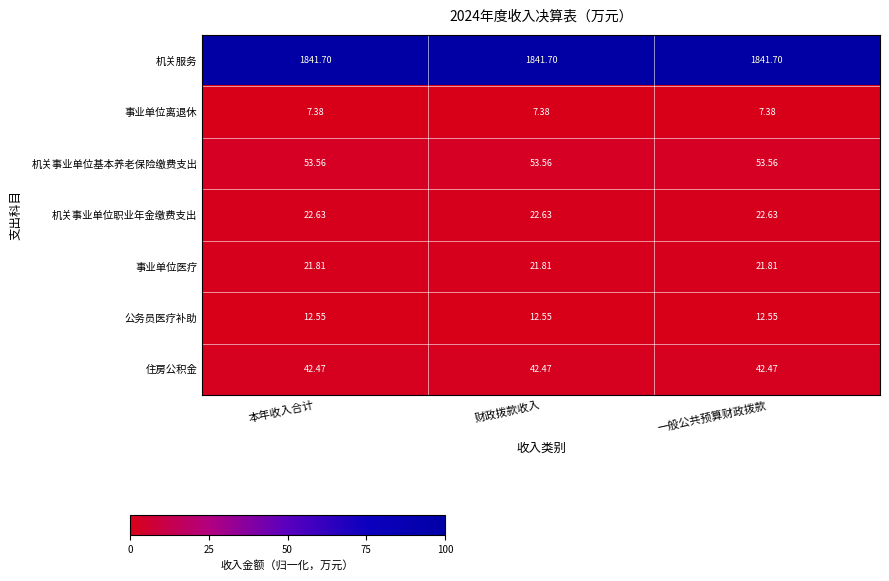

What is the spread (max minus min) of values at 本年收入合计?

1834.3